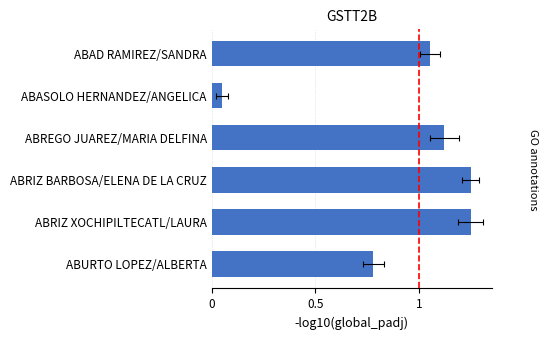

What is the average value?

0.9